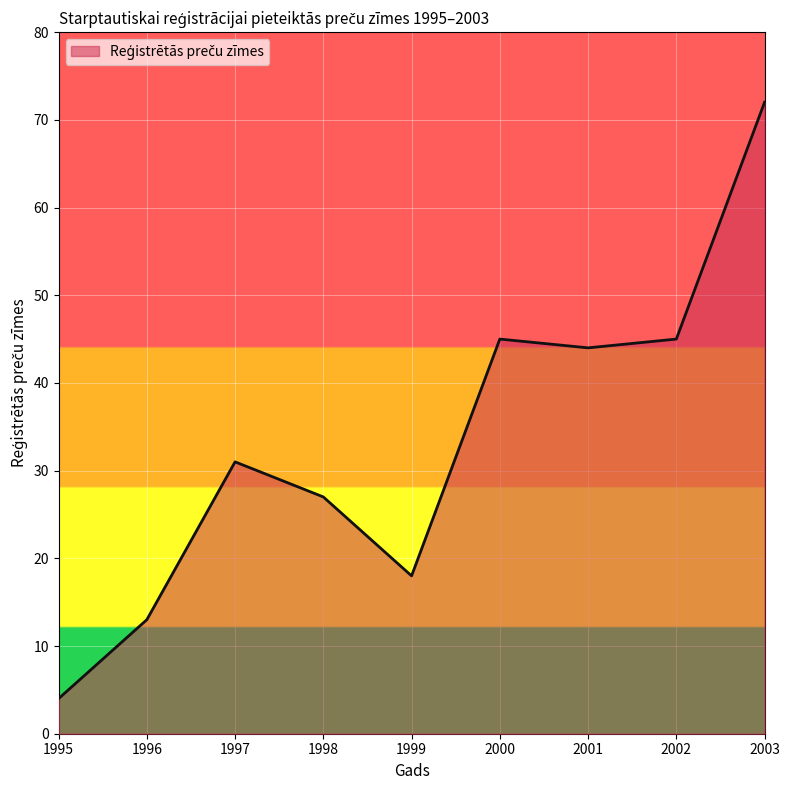

What is the sum of all values?

299